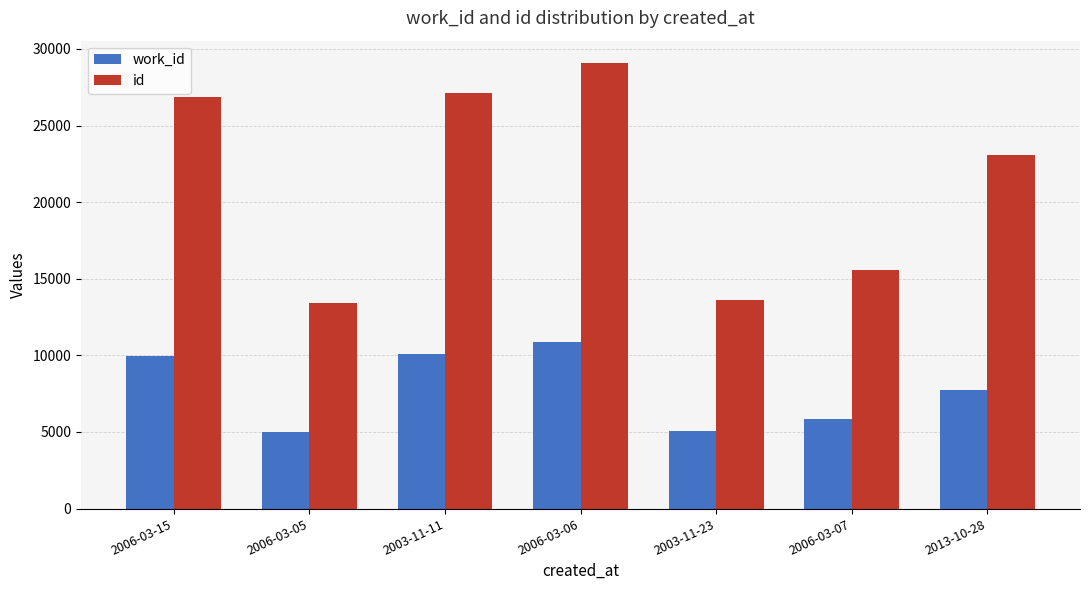

Which series has the largest total across all categories?

id